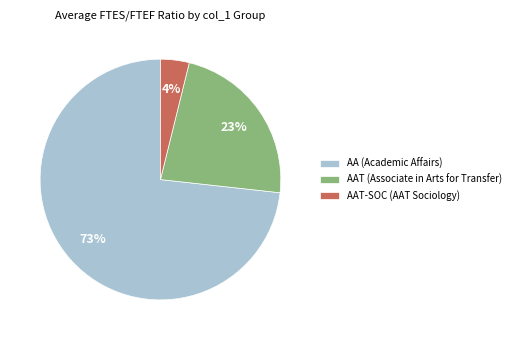

Is there any slice that represents more than half of the pie?

Yes